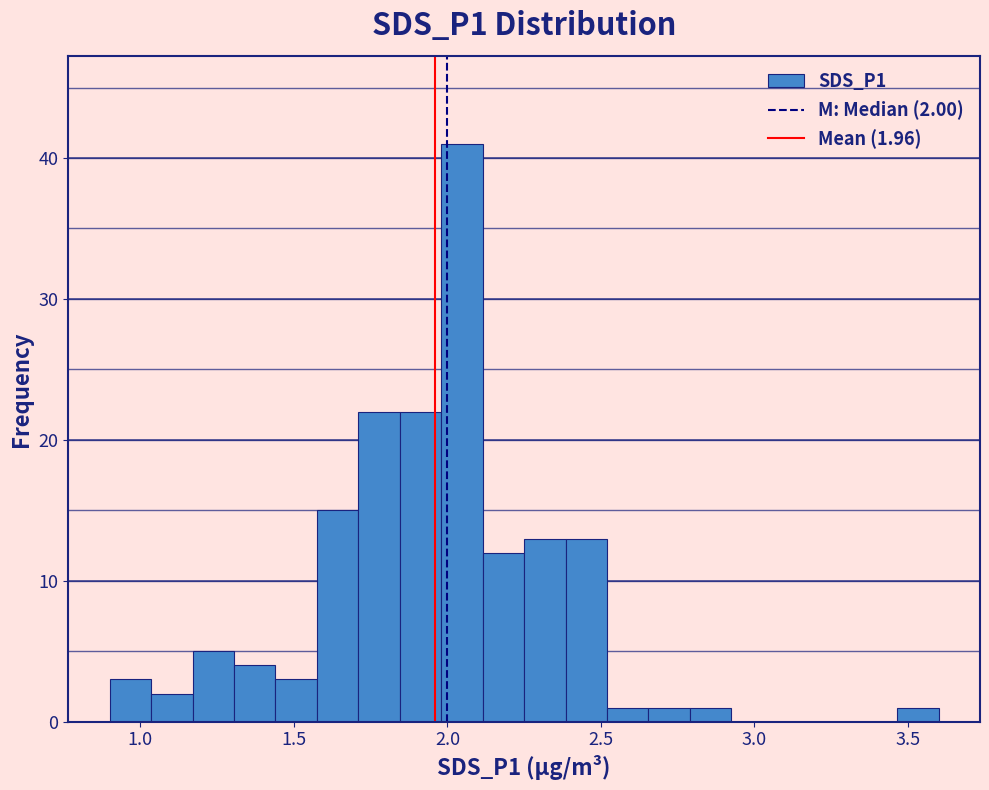

Around what value on the x-axis is the tallest bar? Give the approximate position of its centre, as read against the axis.

2.05